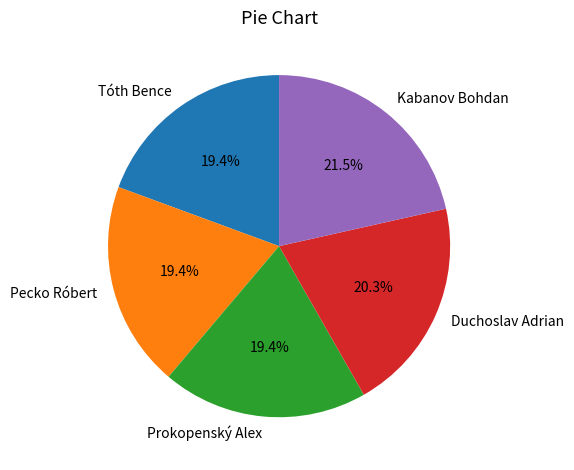

What percentage is NOT represented by Tóth Bence?

80.6%